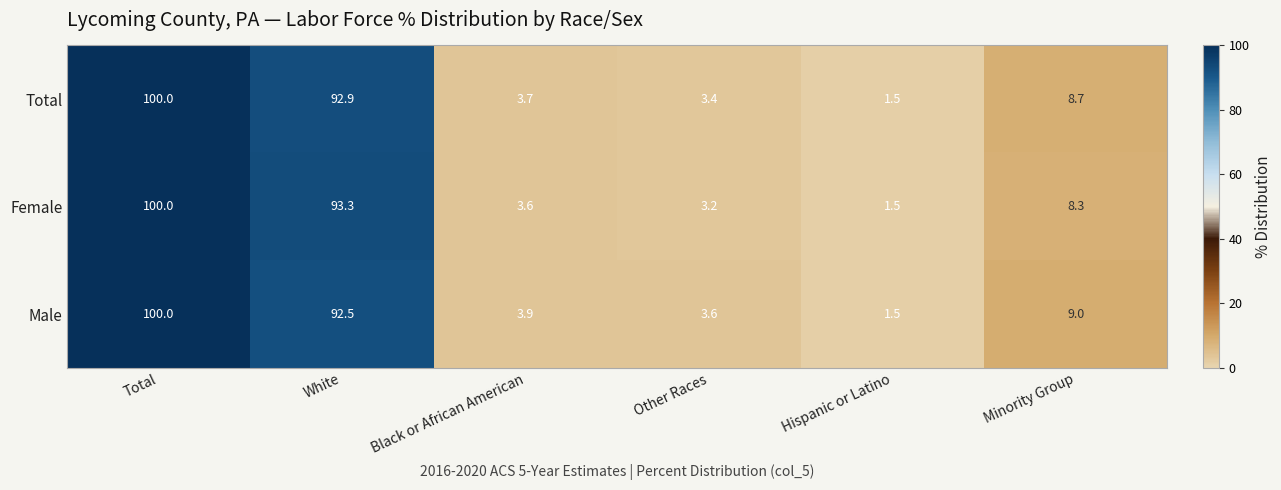

What is the maximum value for Female?

100.0